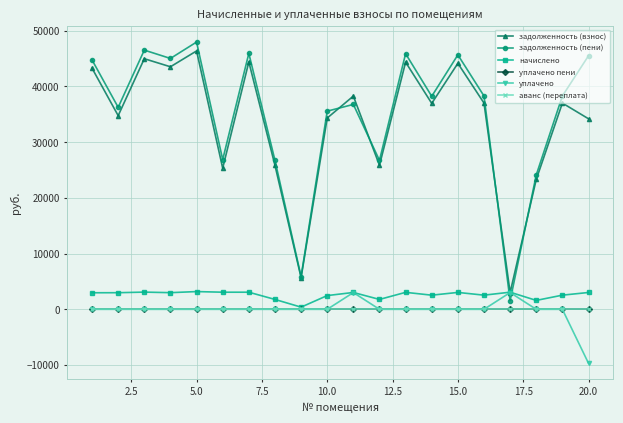

Is this an area chart (filled region under the line)?

No